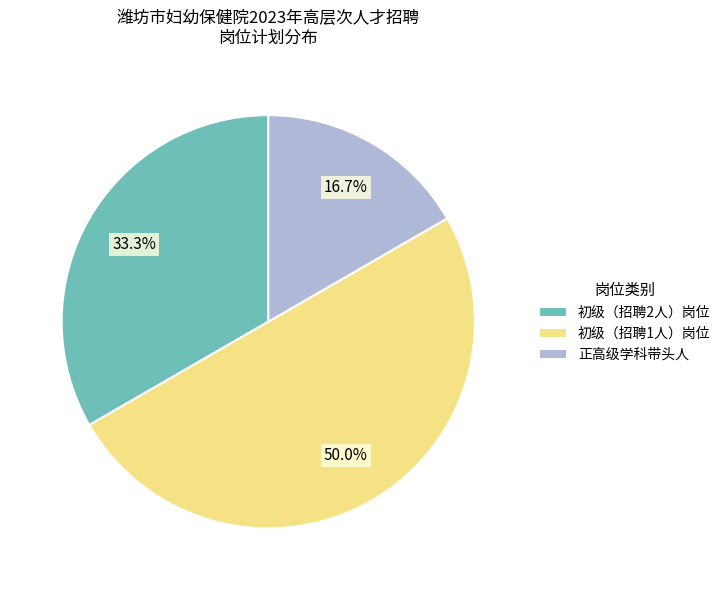

Is 初级（招聘2人）岗位 the majority of the pie?

No